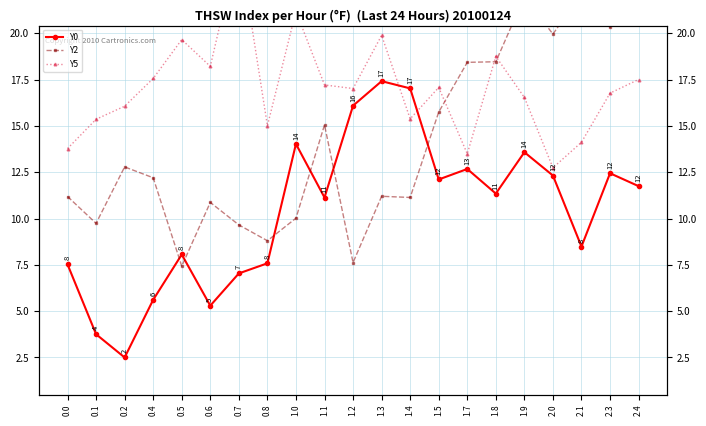

True or false: Y0 and Y2 intersect in this chart.

True